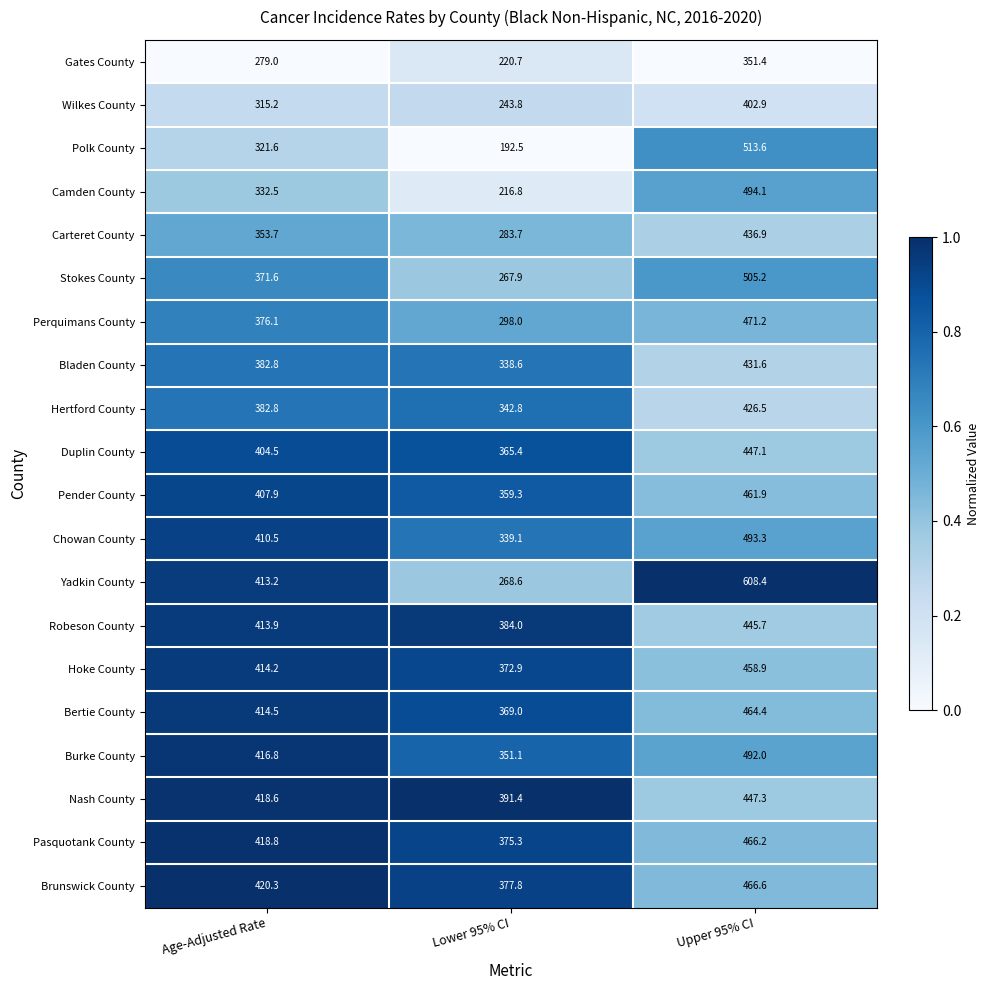

What is the minimum value shown in the chart?

192.5